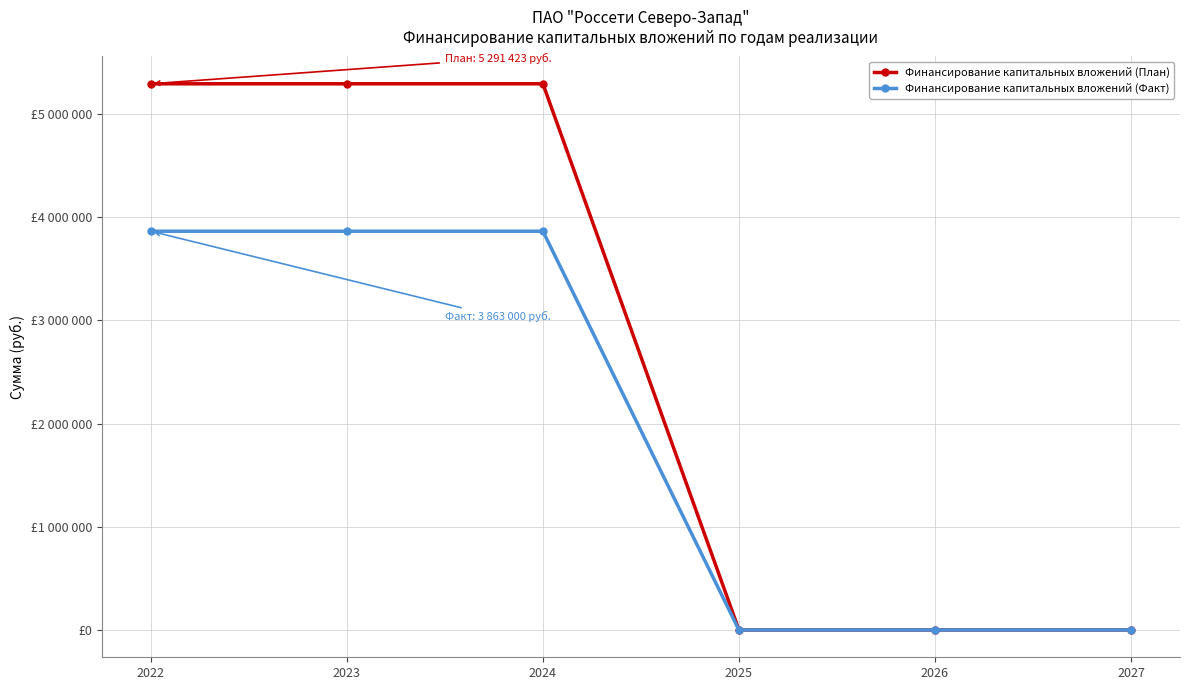

Does the chart have visible grid lines?

Yes